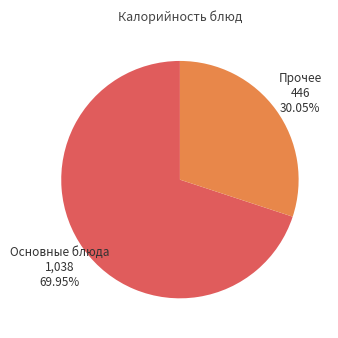

Is there a majority slice in this chart?

Yes